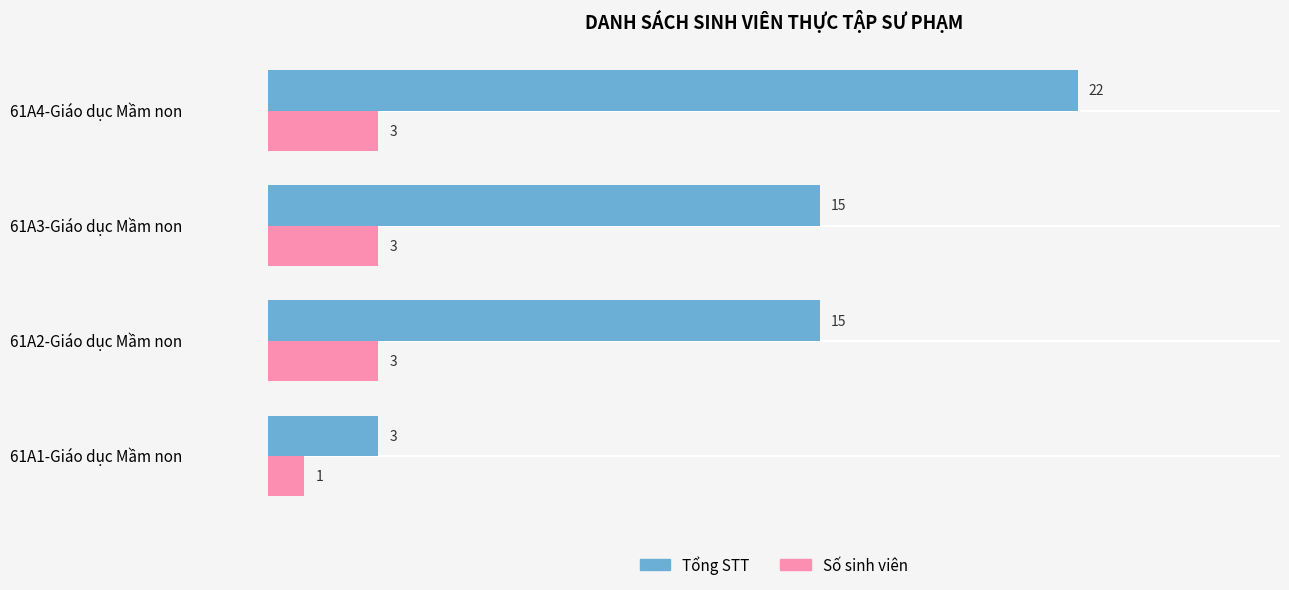

True or false: Tổng STT has a value of 9 at 61A3-Giáo dục Mầm non.

False